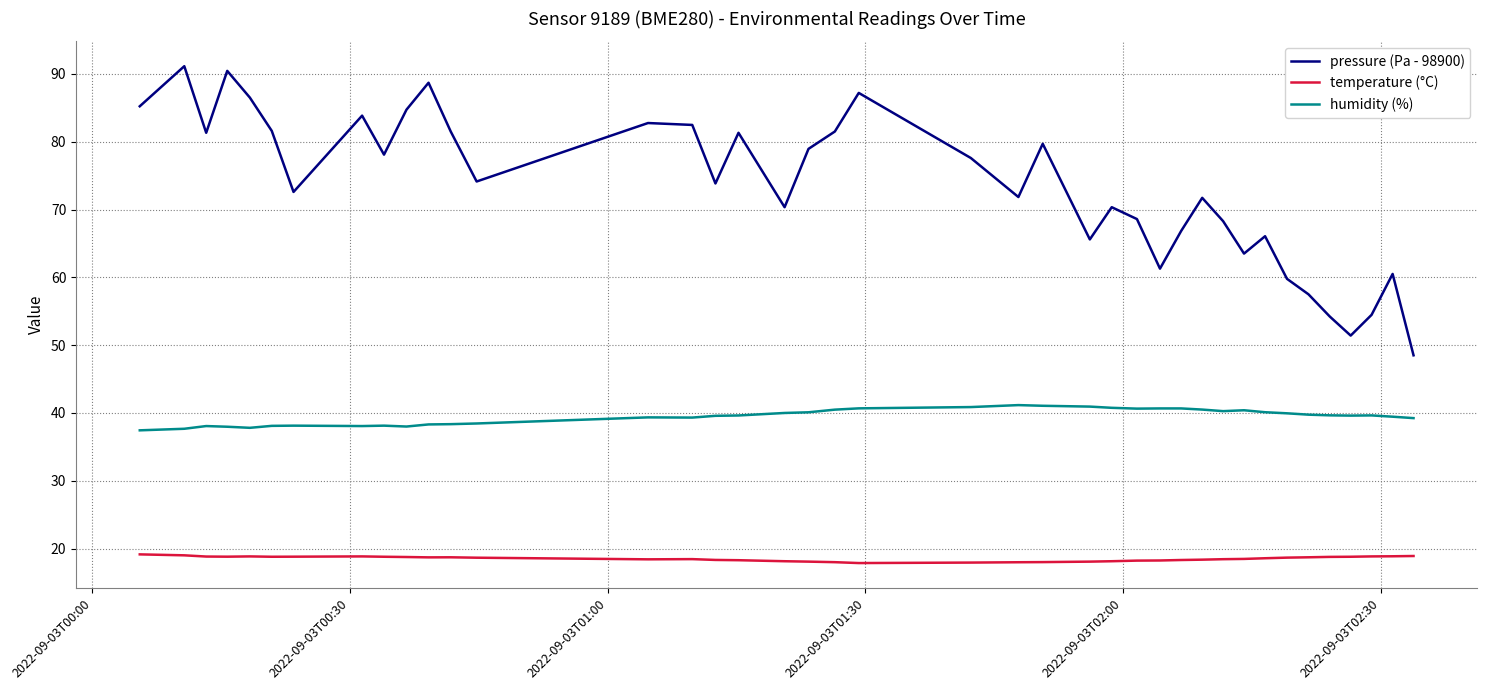

Which series has the widest spread of values?

pressure (Pa - 98900)